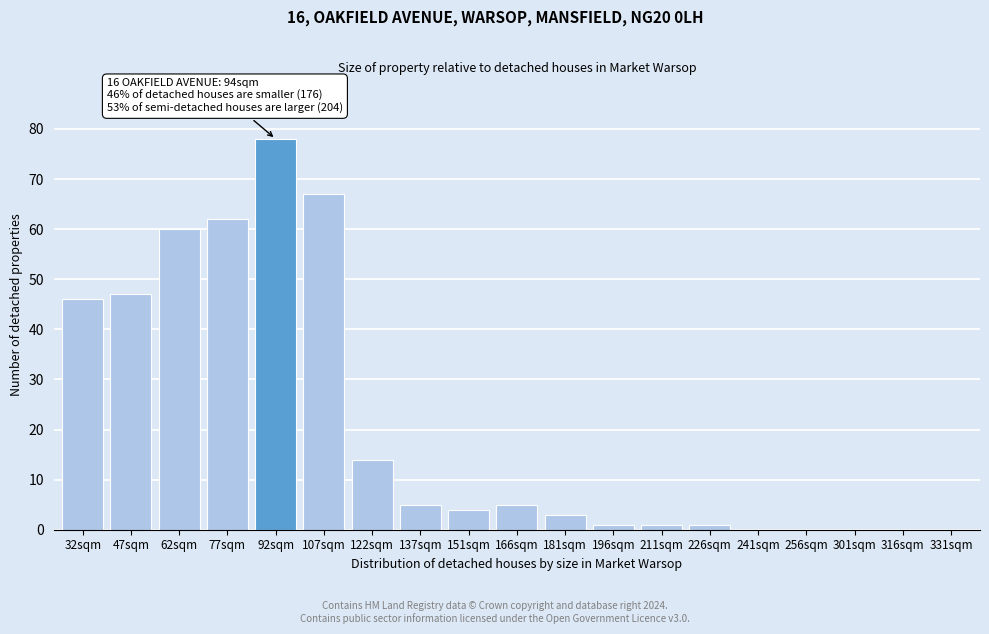

Reading left to right, list all the values displayed in this chart.

32sqm=46	47sqm=47	62sqm=60	77sqm=62	92sqm=78	107sqm=67	122sqm=14	137sqm=5	151sqm=4	166sqm=5	181sqm=3	196sqm=1	211sqm=1	226sqm=1	241sqm=0	256sqm=0	301sqm=0	316sqm=0	331sqm=0